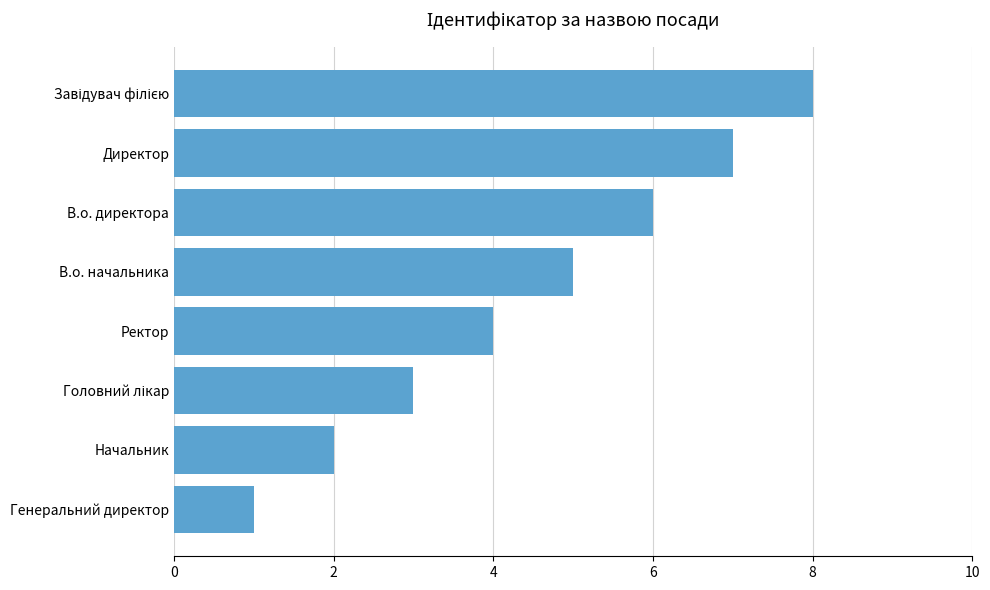

What is the greatest value displayed?

8